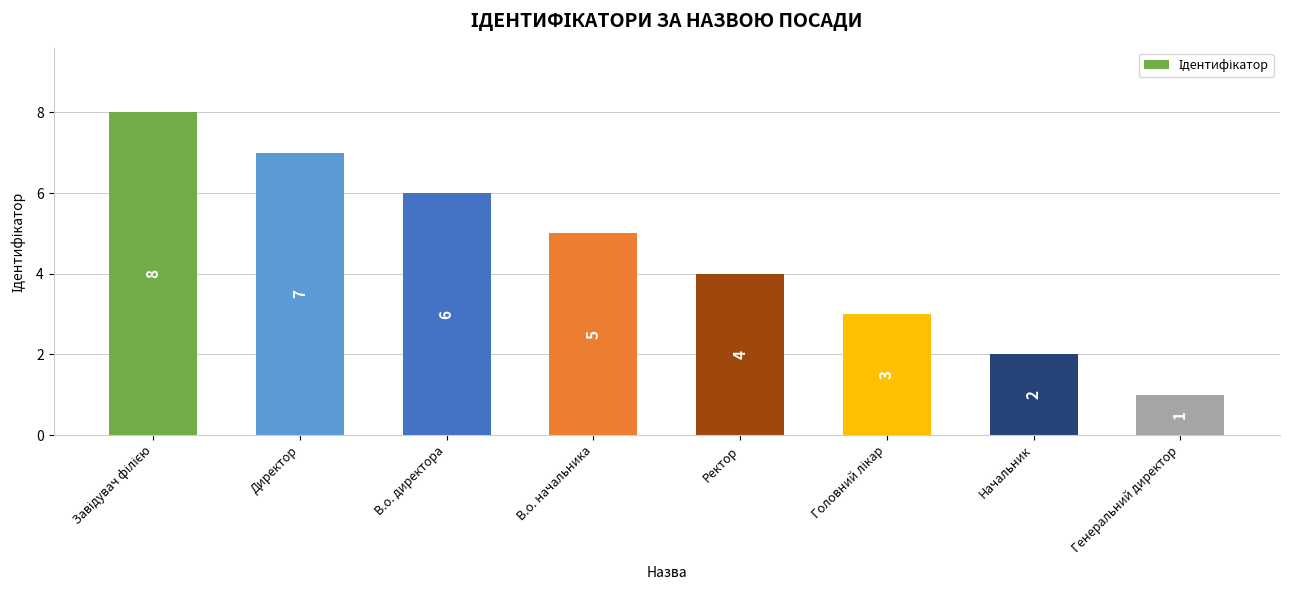

What is the difference between the maximum and minimum values?

7